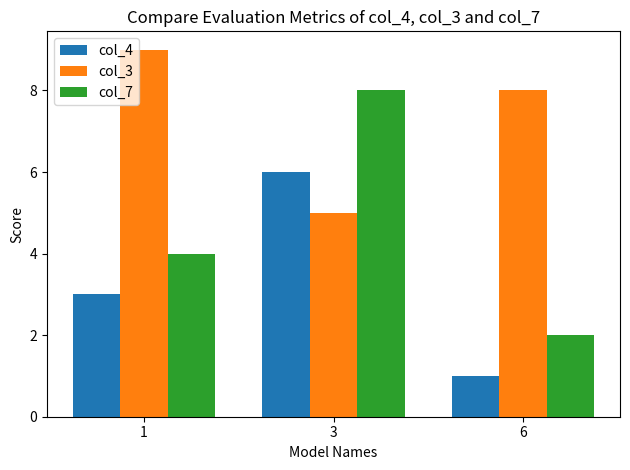

What is the total value across all series at 1?

16